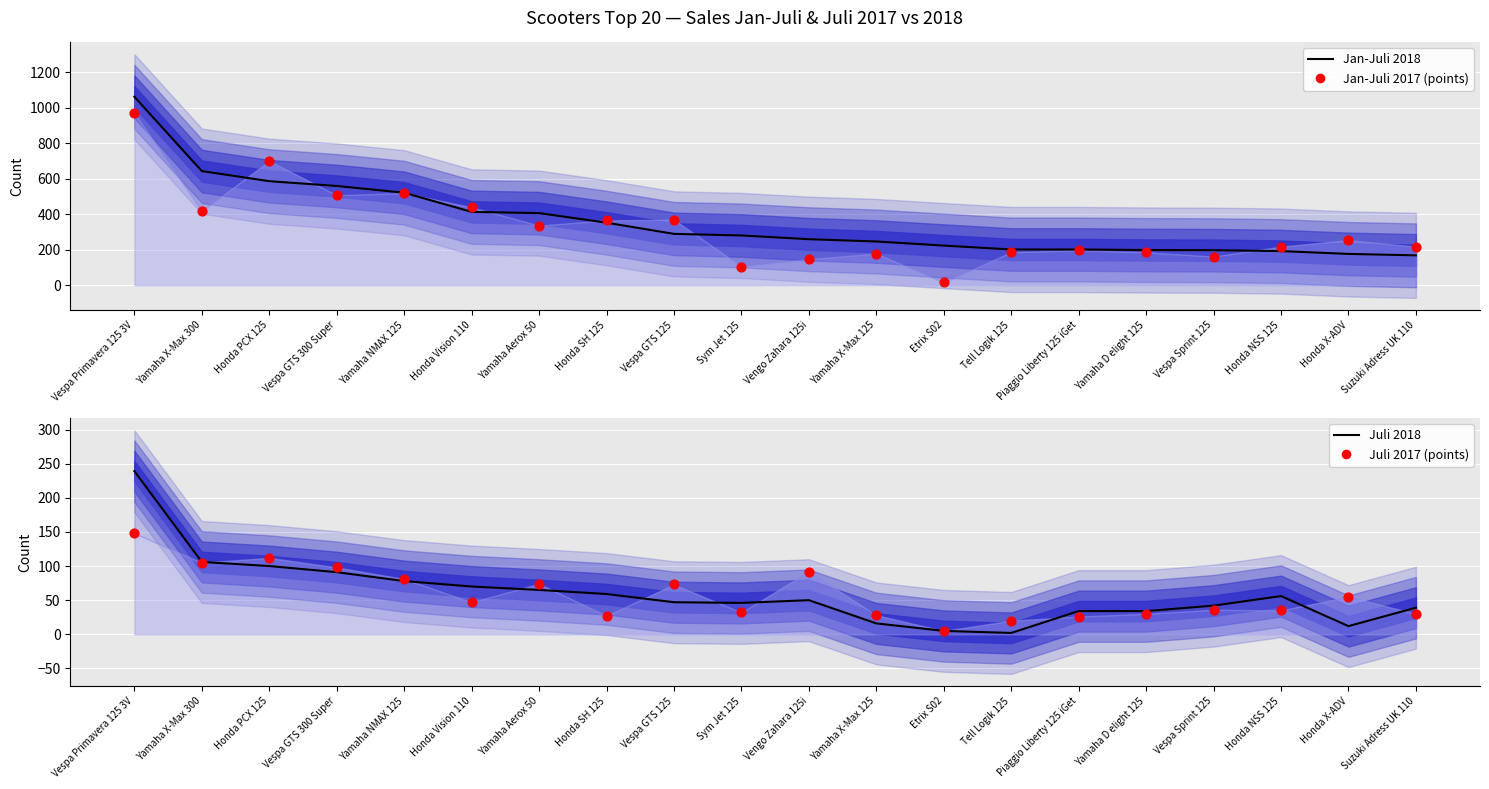

Which series reaches the maximum Y coordinate?

Jan-Juli 2018